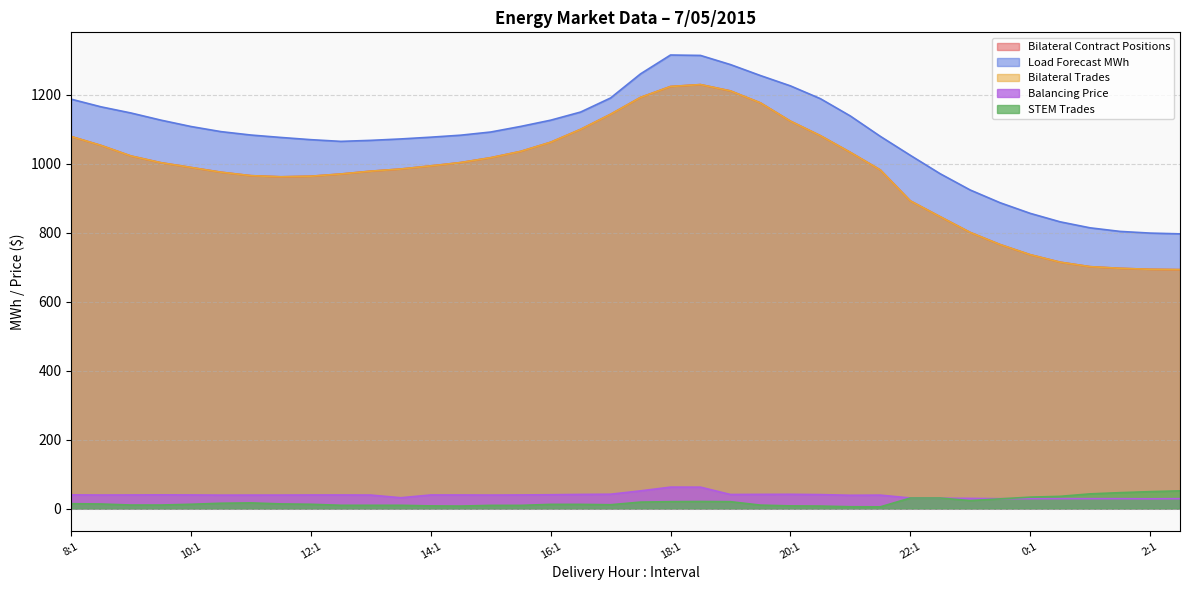

Count the number of categories in the chart.

38